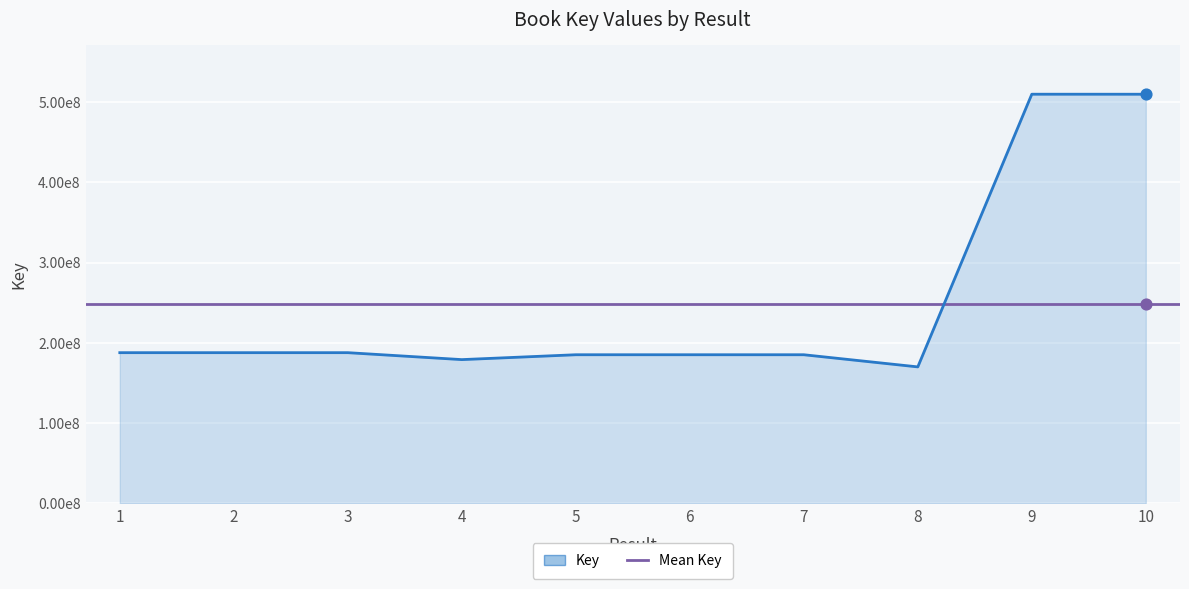

What is the change in value from 5 to 8?

-15139666